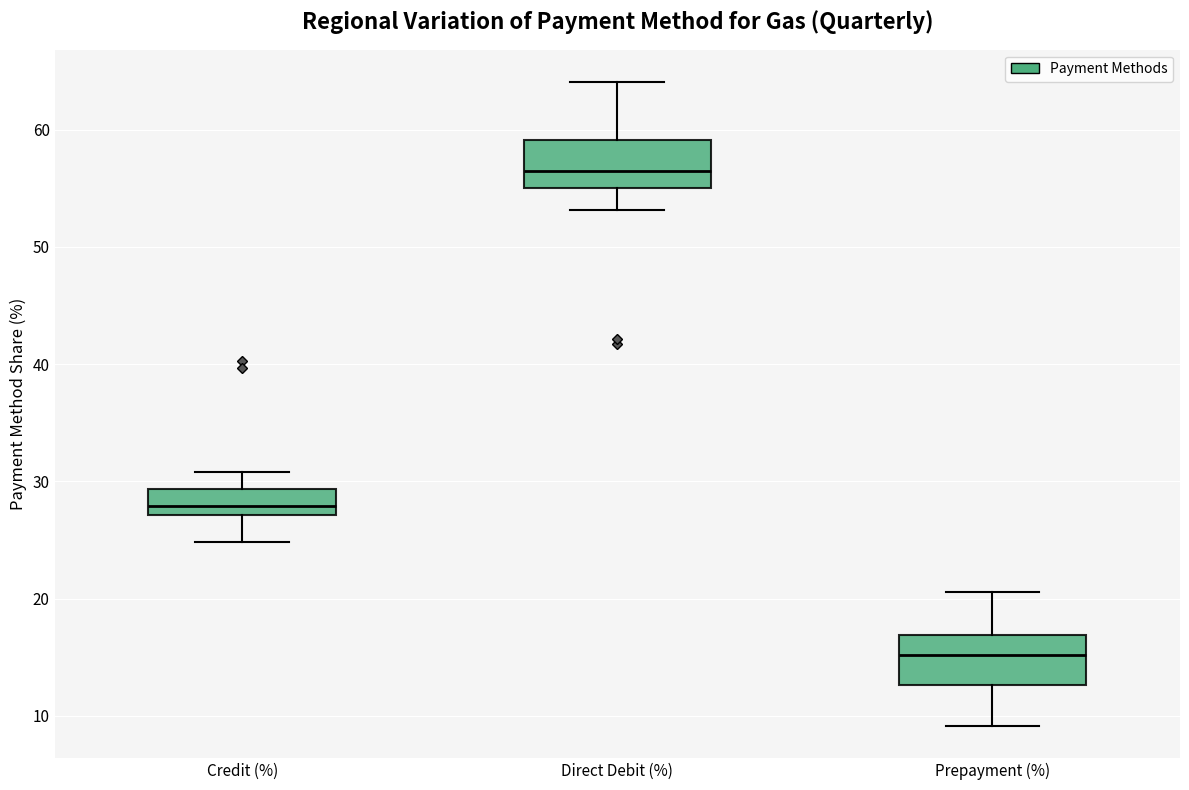

Reading left to right, transcribe this box plot: for each box, give where its median line is, the range the box spans, and where its two whiskers end, as read against the y-axis. The values are not printed on the chart, so give them approximately, as read against the axis.

Credit (%): median 28, box 27 to 29, whiskers 25 to 31
Direct Debit (%): median 57, box 55 to 59, whiskers 53 to 64
Prepayment (%): median 15, box 13 to 17, whiskers 9 to 21